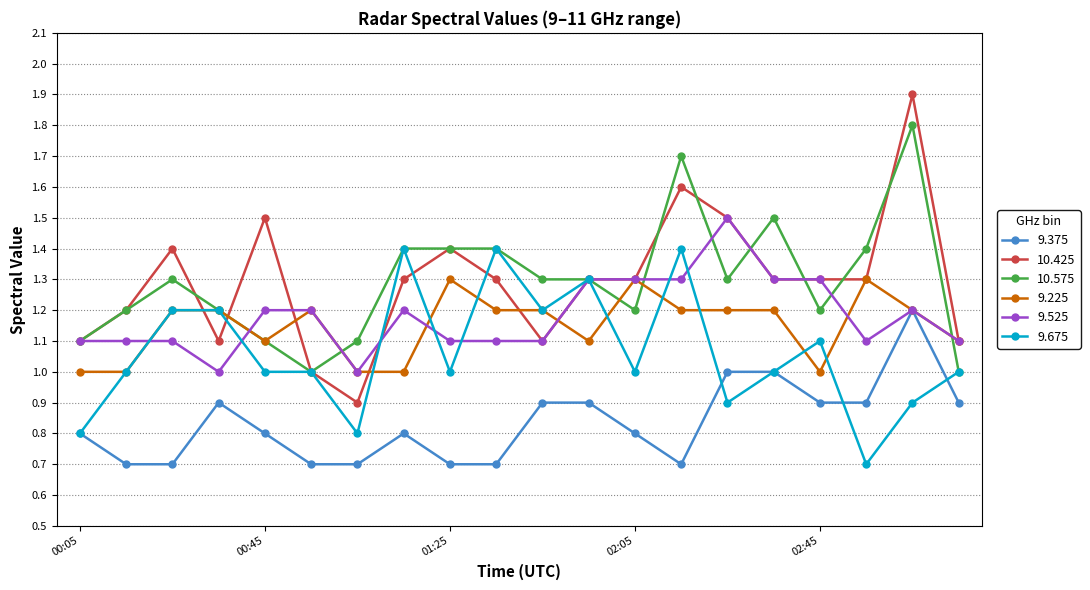

Which series has the largest range (max minus min)?

10.425